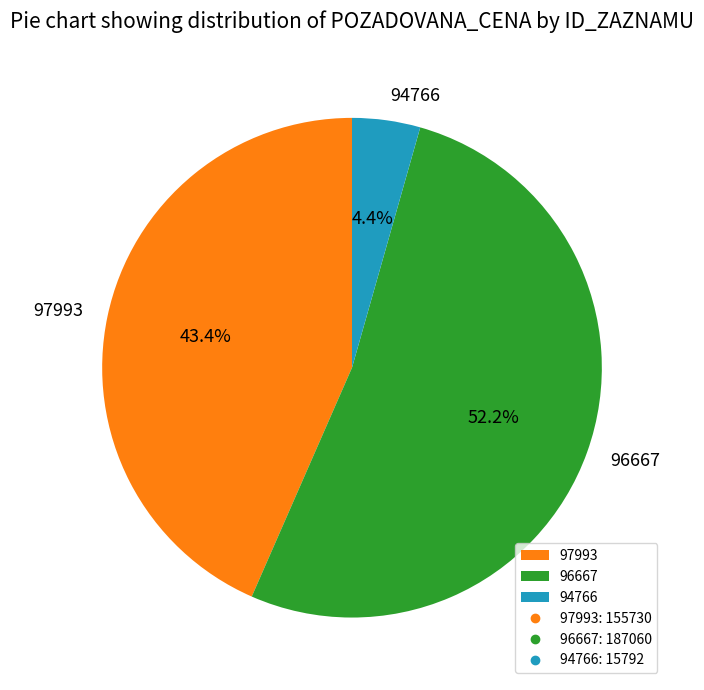

To the nearest percent, what portion does 94766 represent?

4%